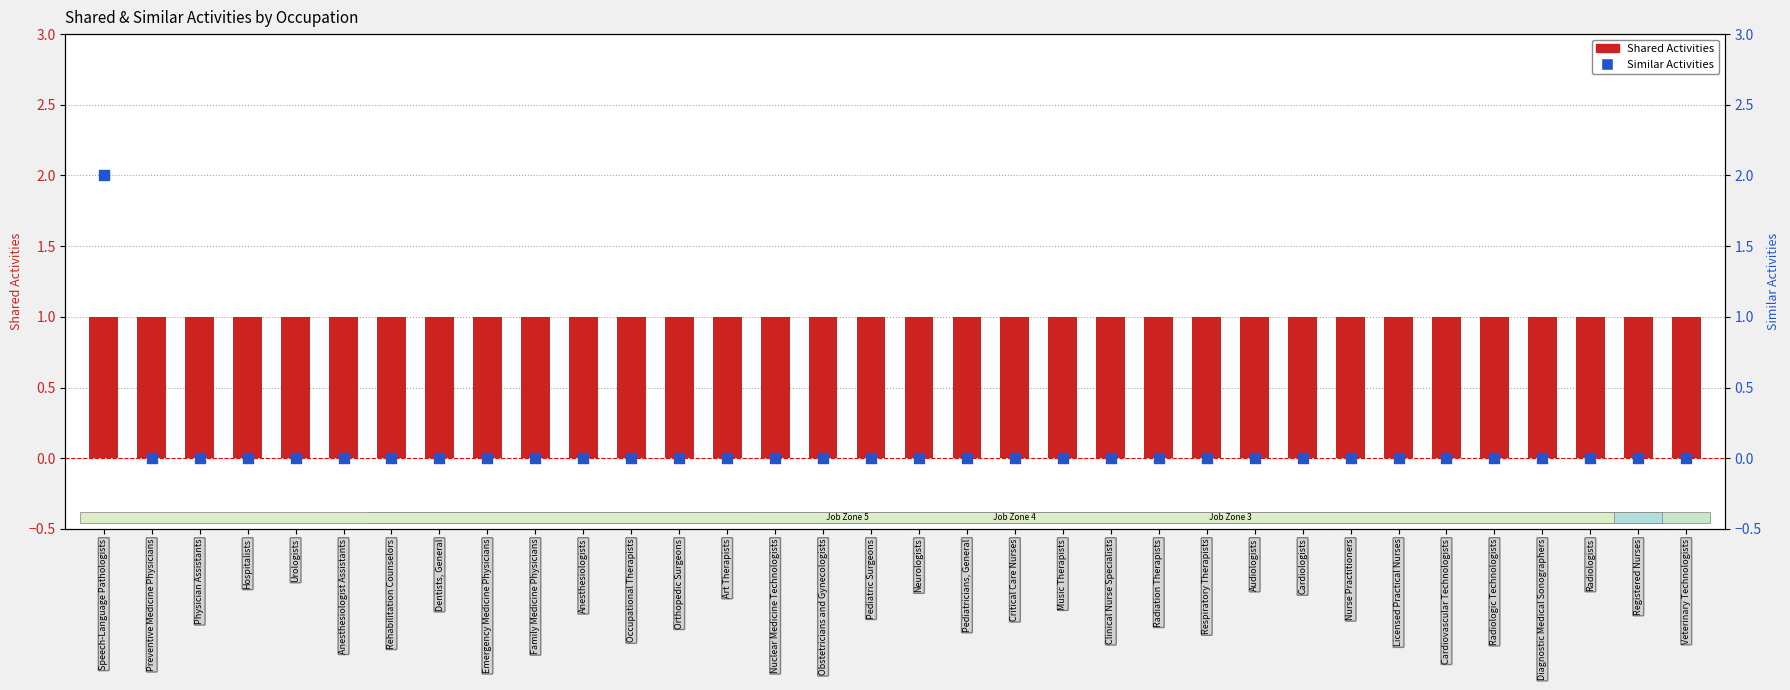

What is the total value across all series at Pediatricians, General?

1